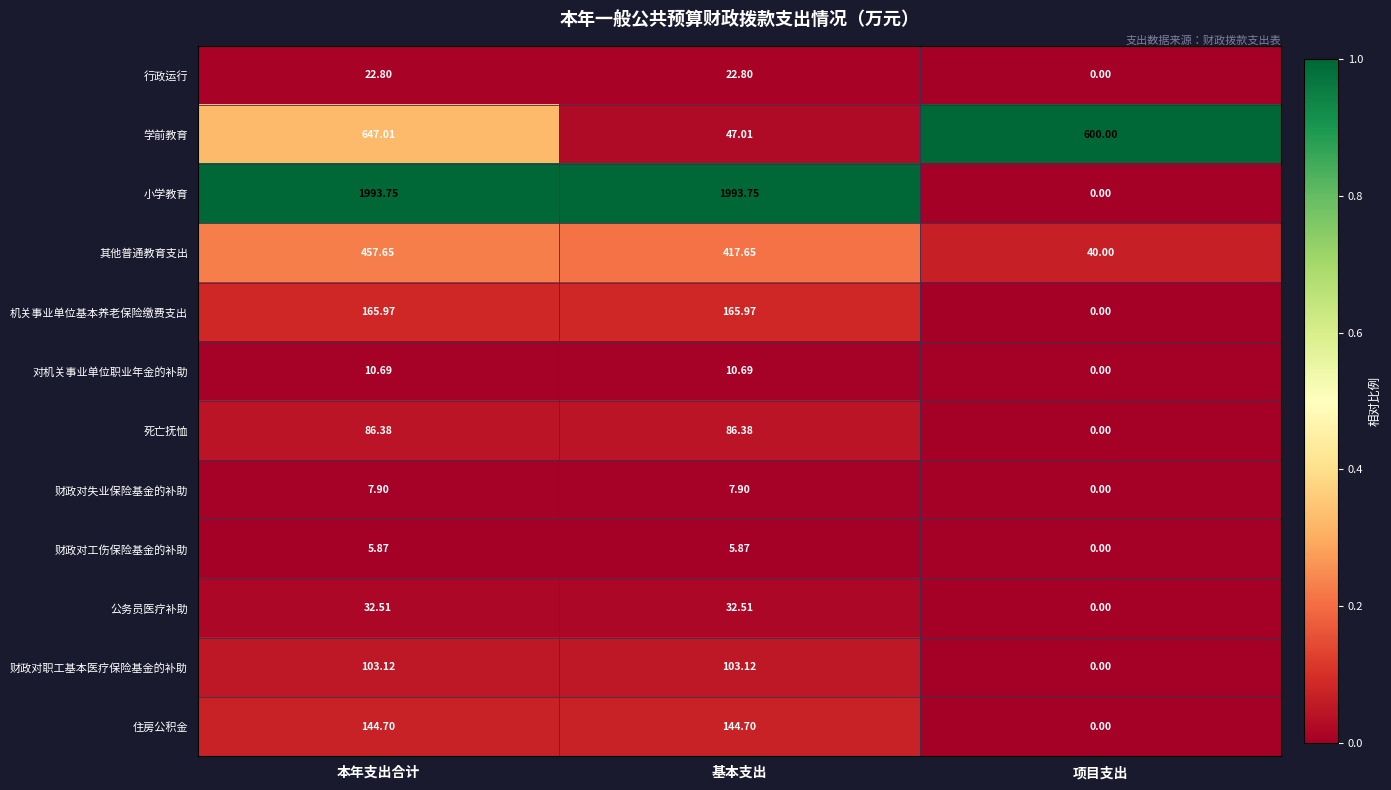

How many categories are shown in the chart?

3